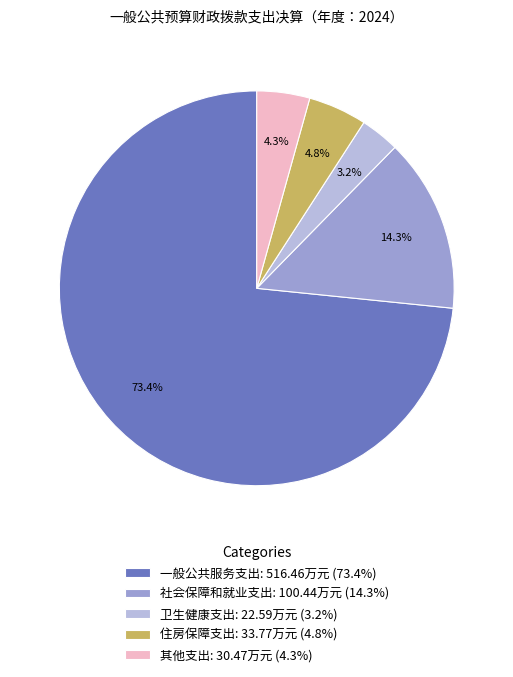

How much of the chart is everything except 一般公共服务支出?

26.6%